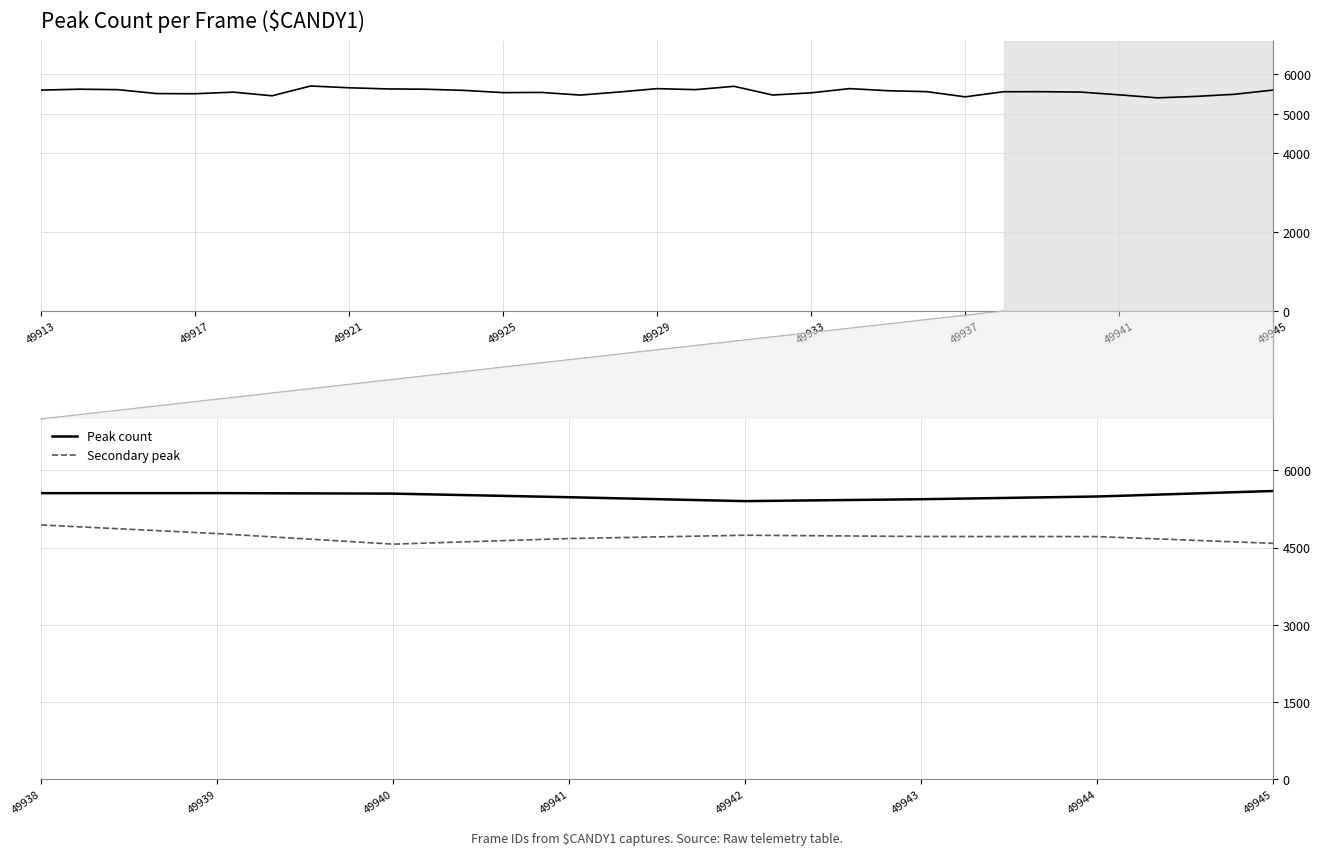

What is the value of the Secondary peak point at the 3rd from the left?

4566